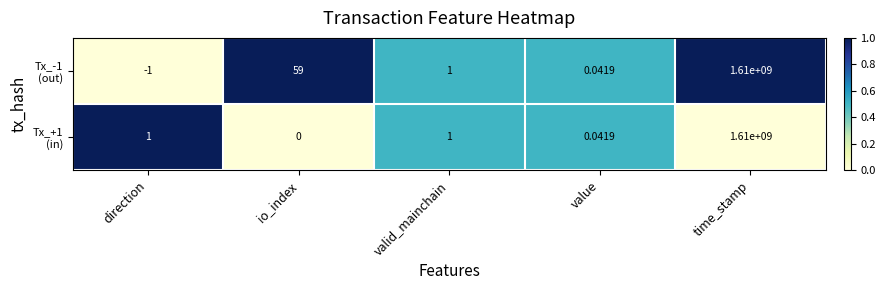

At how many categories does at least one series exceed 0?

5